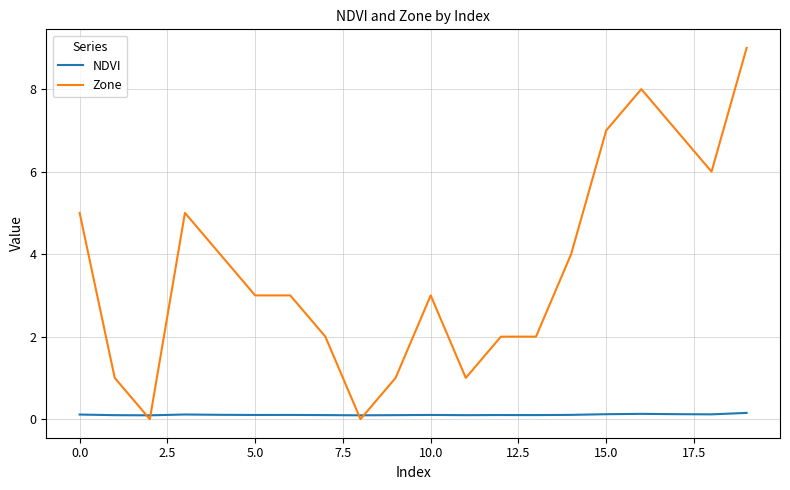

List the series in order of their peak value, lowest first.

NDVI, Zone